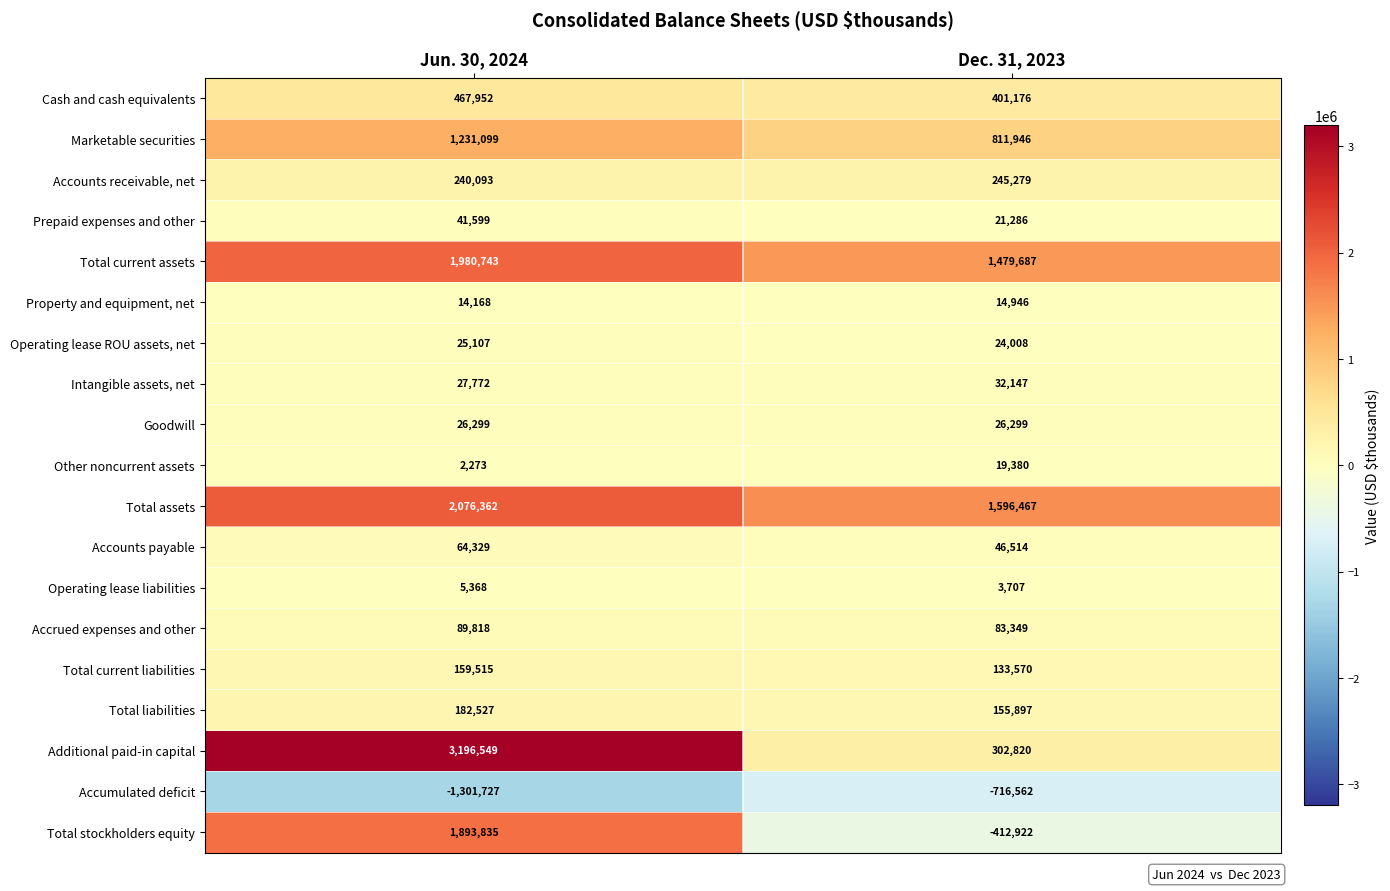

At how many categories does at least one series exceed 2185408?

1